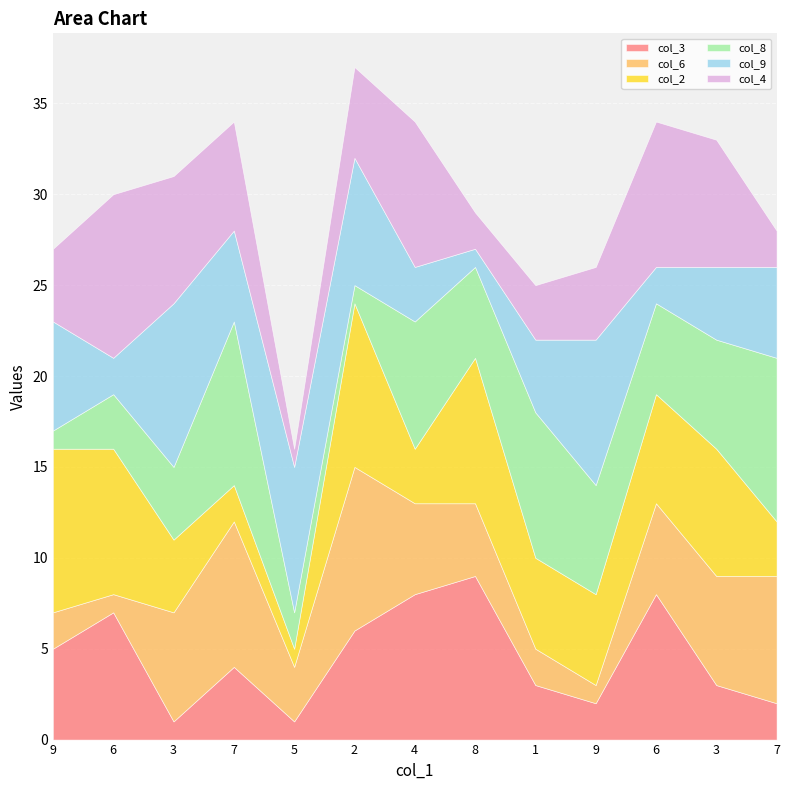

At which category is the sum across all series the highest?

2